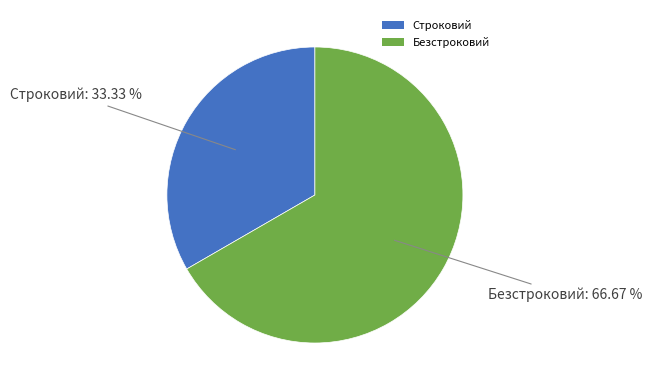

What is the smallest slice in the pie chart?

Строковий